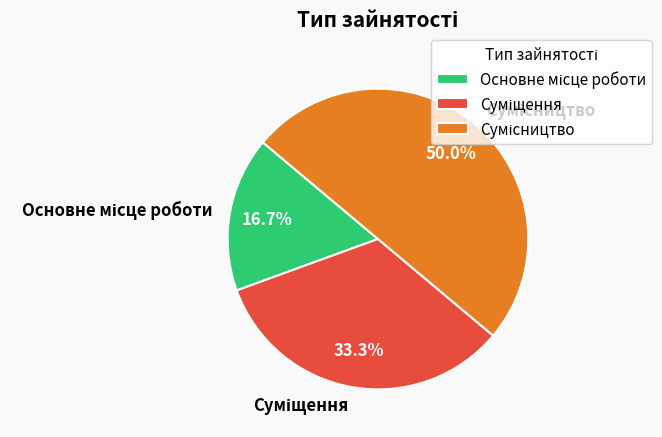

How many slices are in this pie chart?

3